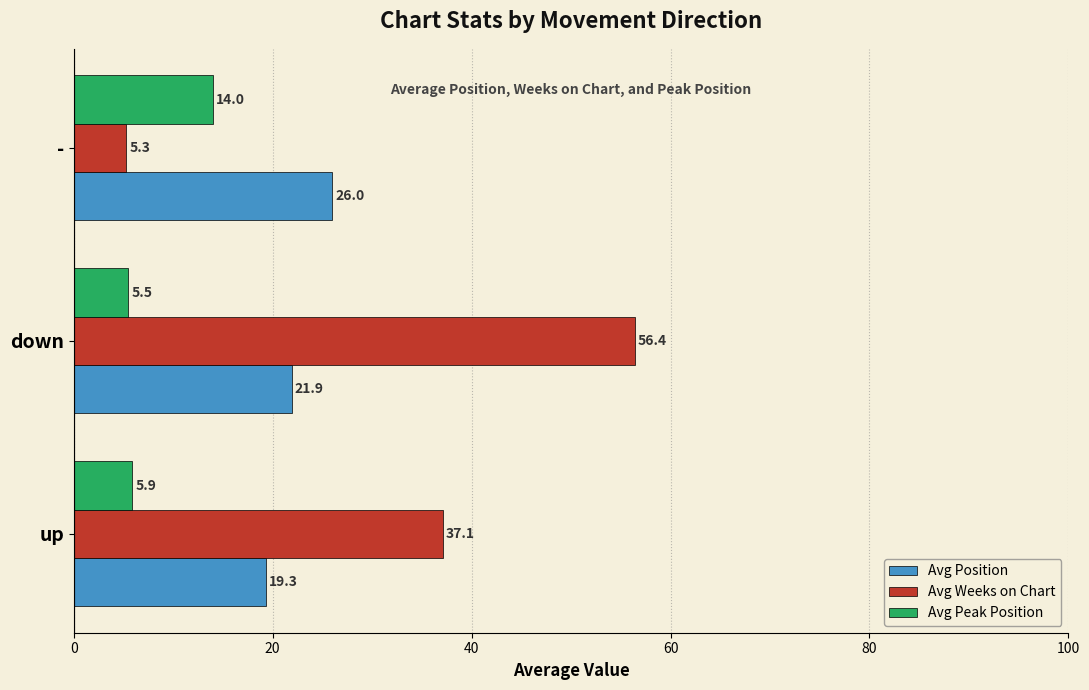

The value of Avg Weeks on Chart at up is 37.1. True or false?

True